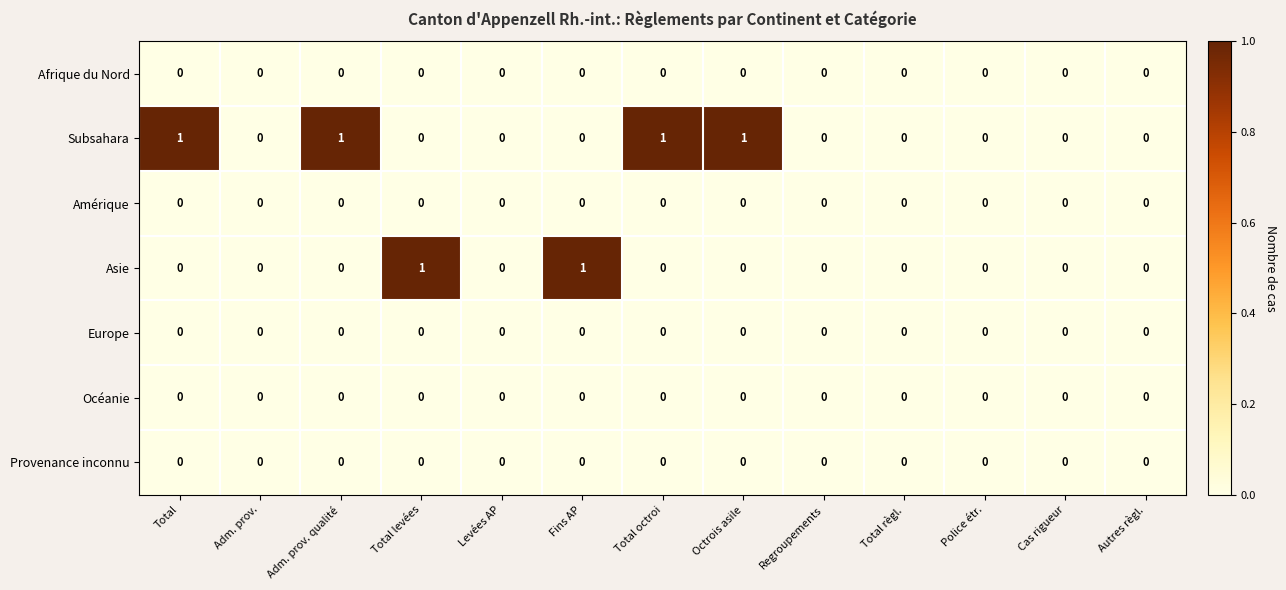

True or false: Asie has a value of 0 at Regroupements.

True